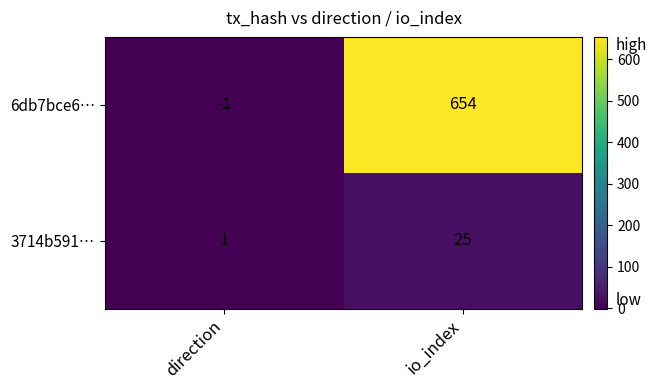

Reading right to left, transcribe all the data shown in this chart.

6db7bce6…: io_index=654	direction=-1
3714b591…: io_index=25	direction=1